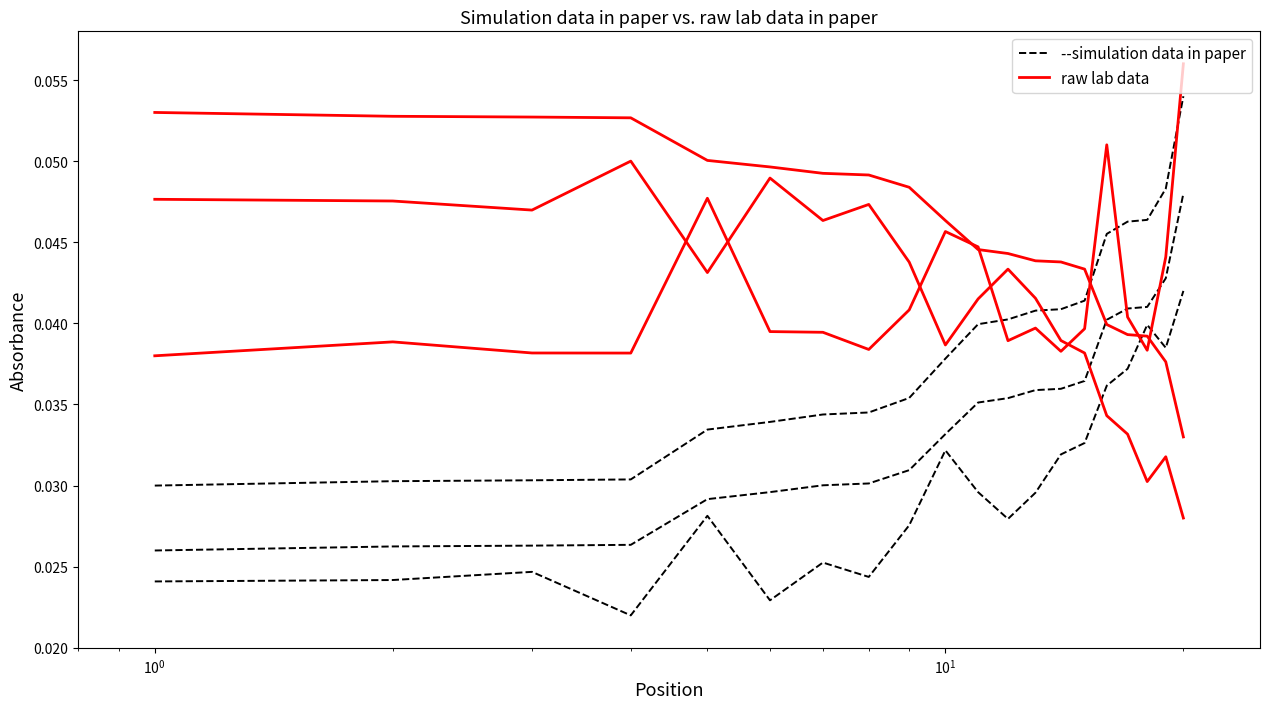

Which series has the widest spread of values?

raw lab data